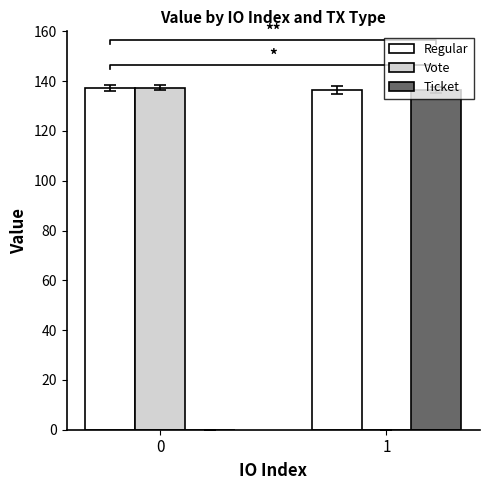

What is the difference between the maximum and minimum values in the Regular series?

1.0